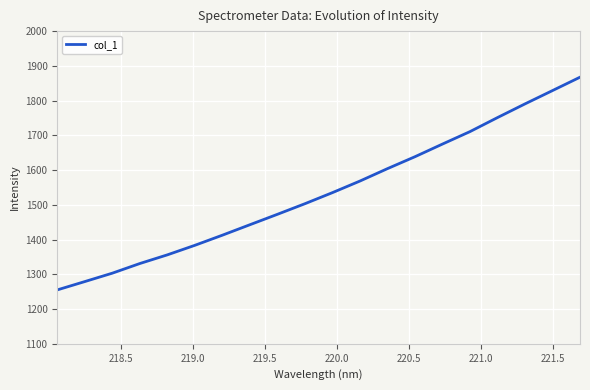

What is the difference between the maximum and minimum values?

612.2